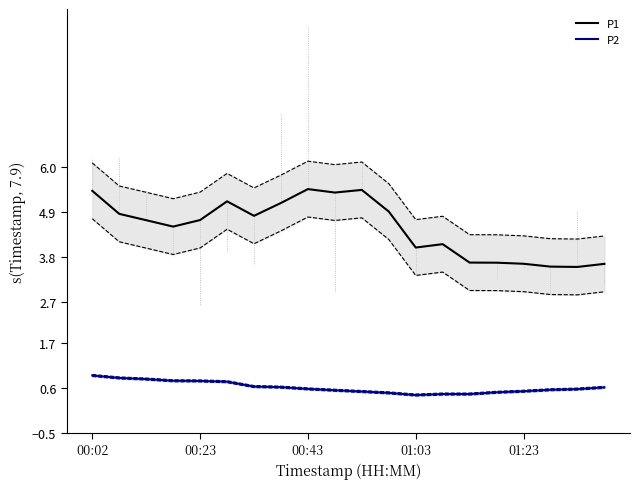

Reading right to left, what are all the values shown in this chart?

P1: 3.6	3.6	3.6	3.6	3.7	3.7	4.1	4.0	4.9	5.4	5.4	5.5	5.1	4.8	5.2	4.7	4.5	4.7	4.8	5.4
P2: 0.6	0.6	0.6	0.5	0.5	0.4	0.4	0.4	0.5	0.5	0.5	0.6	0.6	0.6	0.8	0.8	0.8	0.8	0.8	0.9